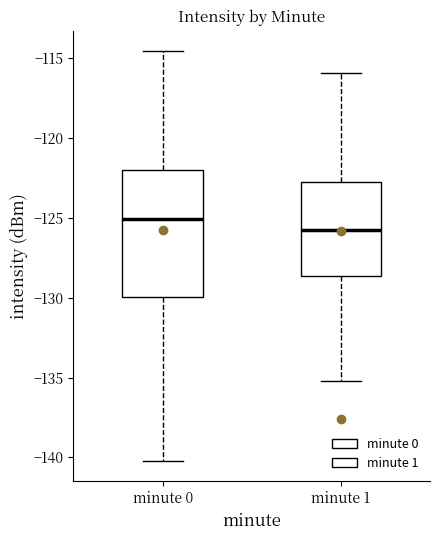

Comparing the boxes themselves (not the whiskers), which one is the tallest?

minute 0